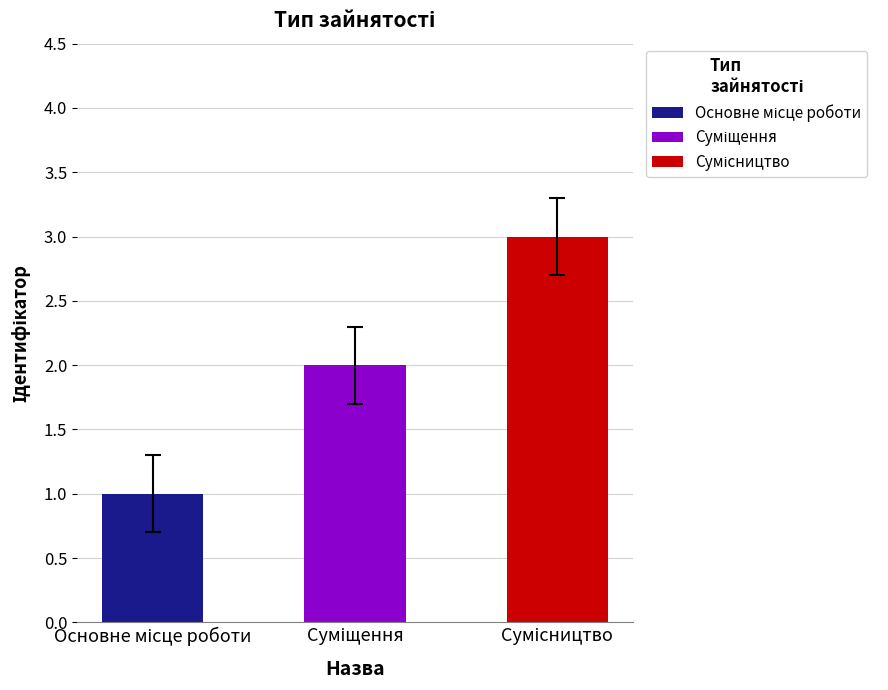

What is the average value?

2